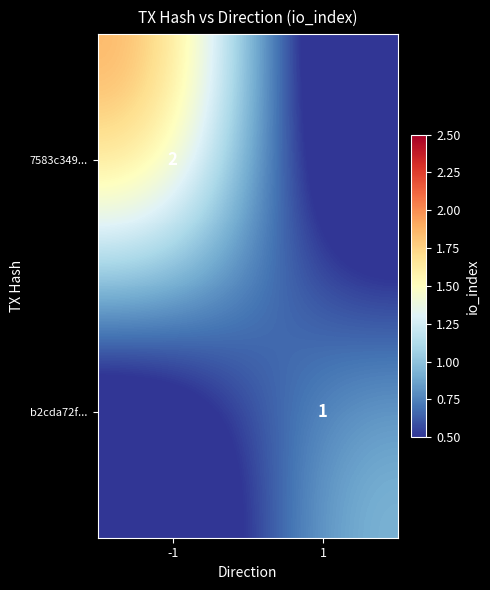

True or false: 7583c349... has a value of 2 at -1.

True